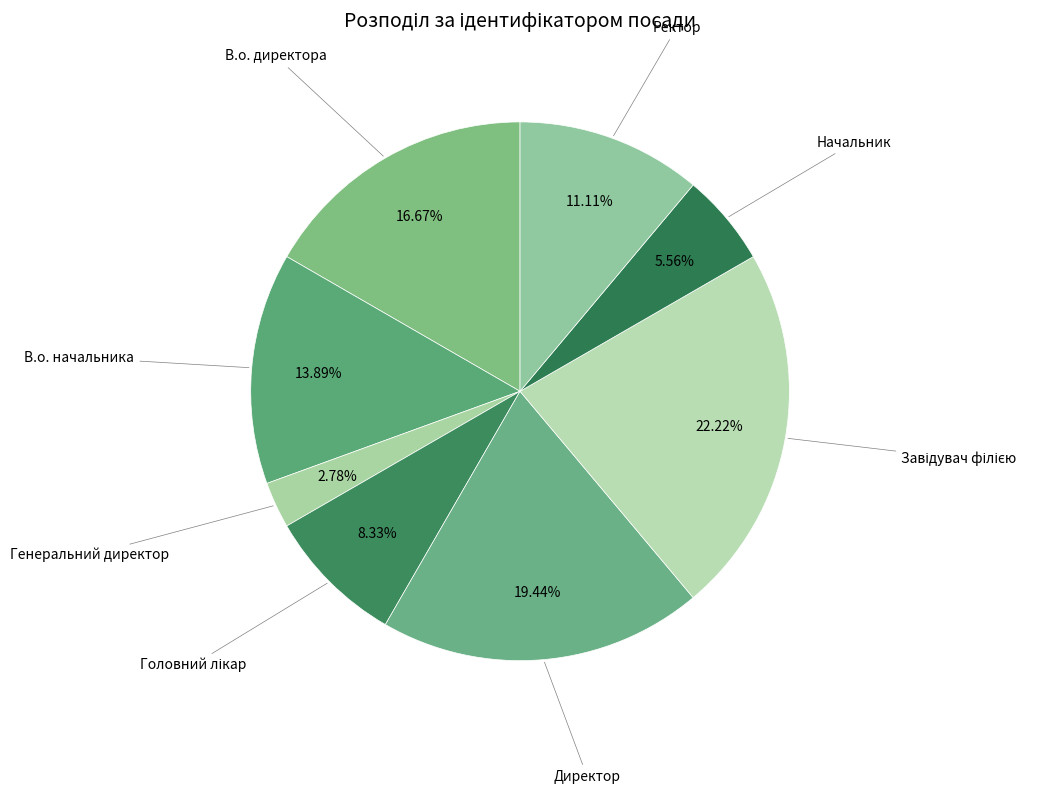

Count the number of slices in the pie.

8